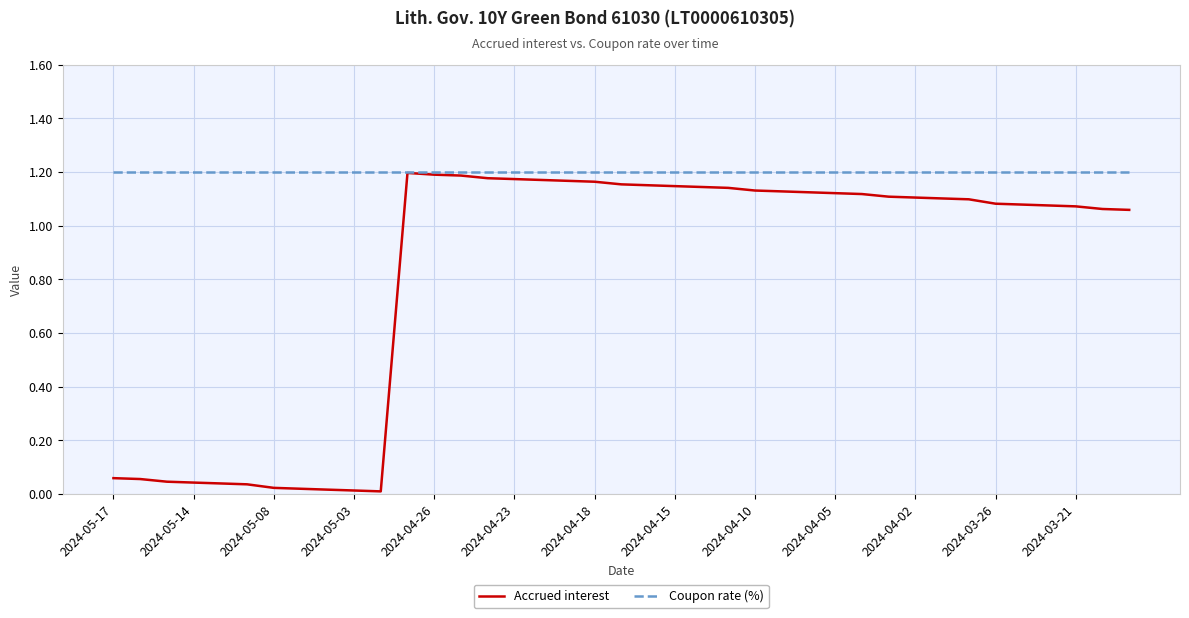

List the series in order of their overall mean, highest first.

Coupon rate (%), Accrued interest